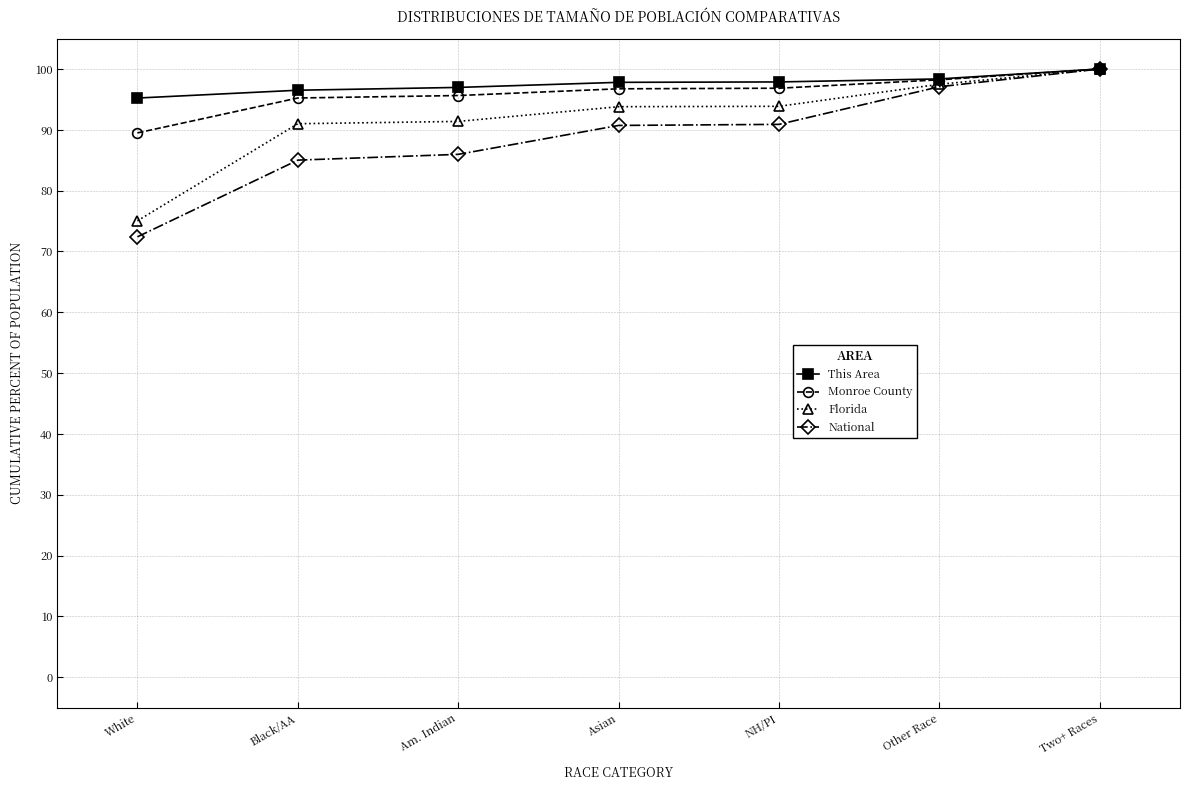

What is the smallest value displayed?

72.4